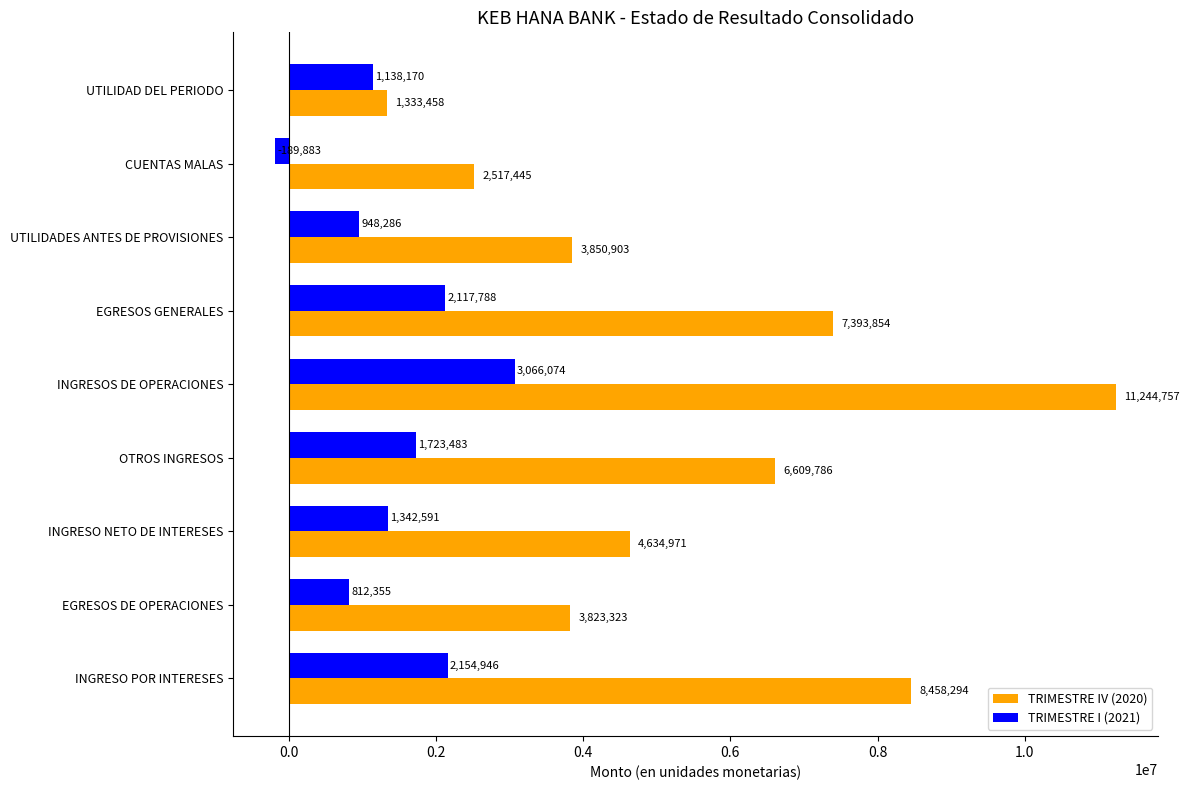

What is the average value of the TRIMESTRE IV (2020) series?

5540754.6